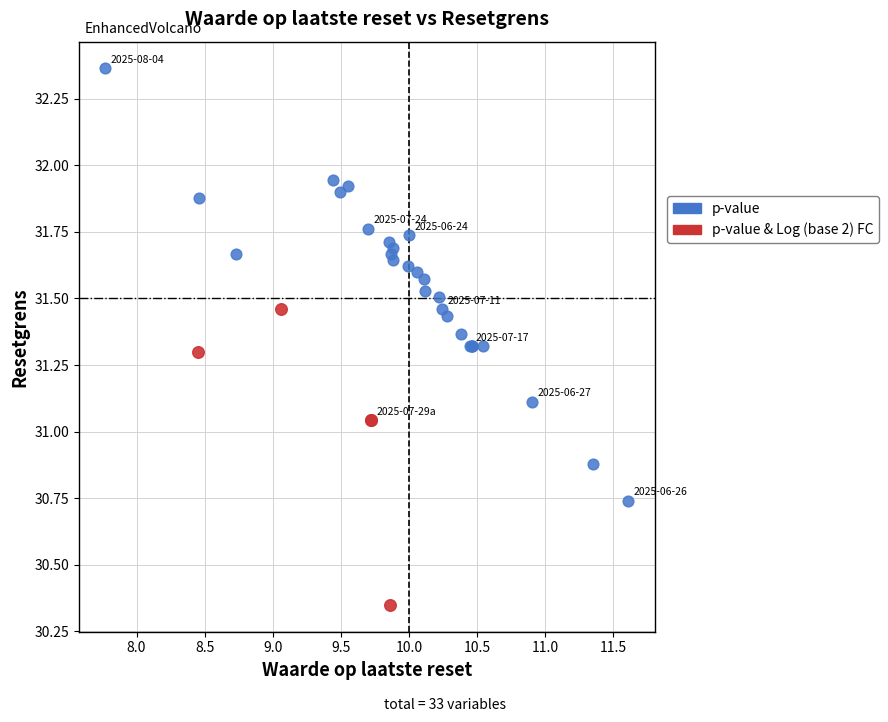

Which series reaches the maximum Y coordinate?

p-value